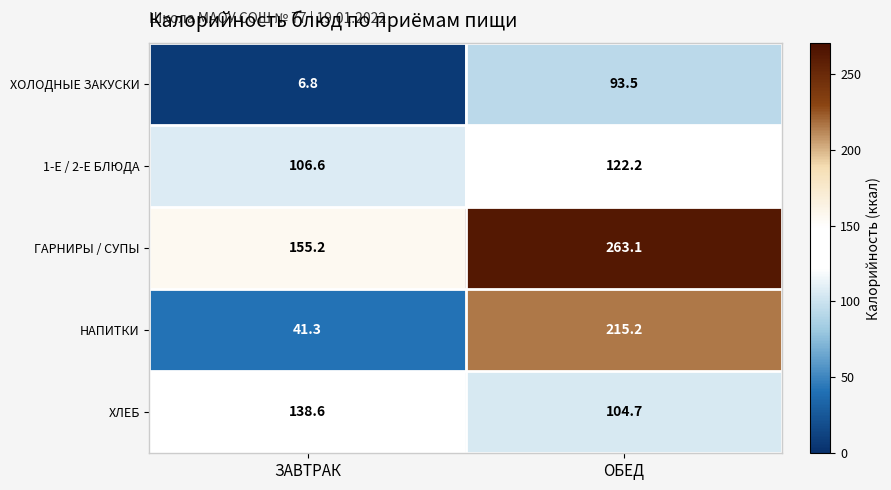

What is the sum of all ХОЛОДНЫЕ ЗАКУСКИ values?

100.3